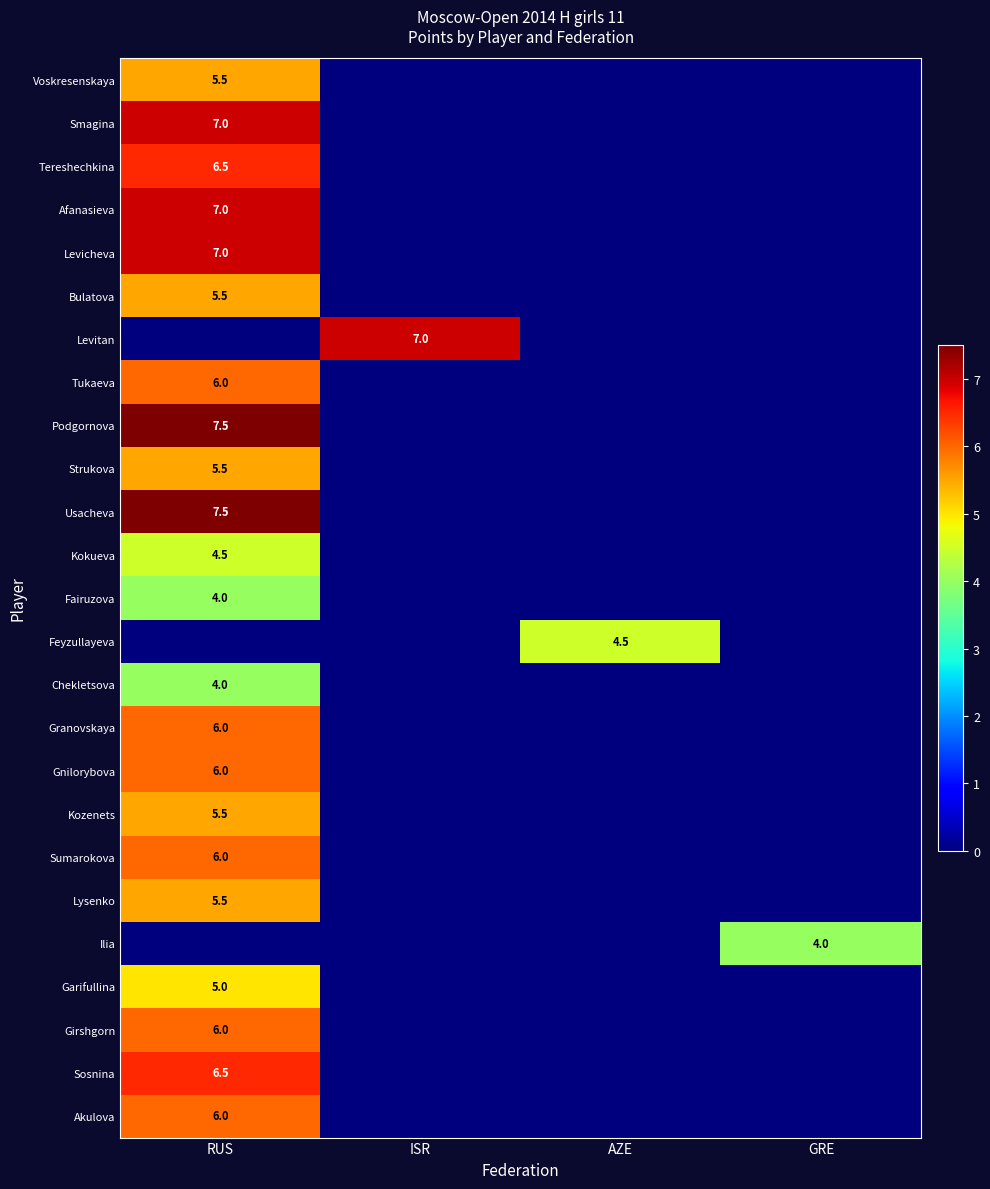

What is the maximum value shown in the chart?

7.5